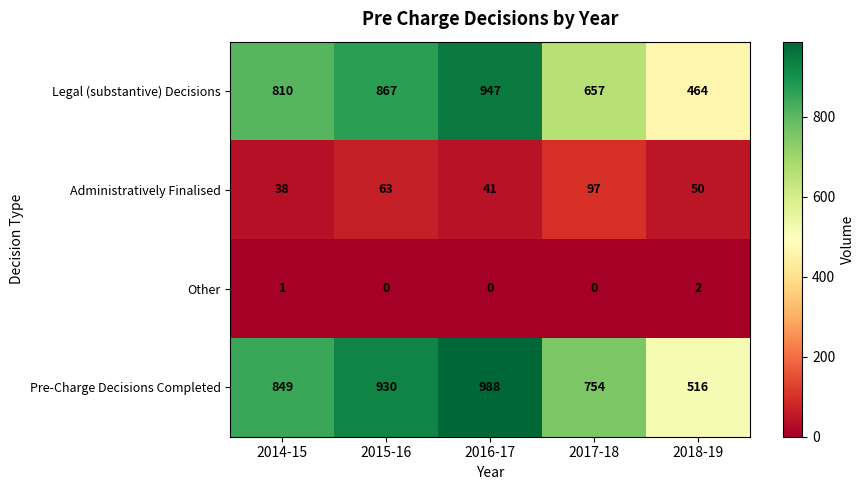

Is it true that Administratively Finalised equals 41 at 2016-17?

True